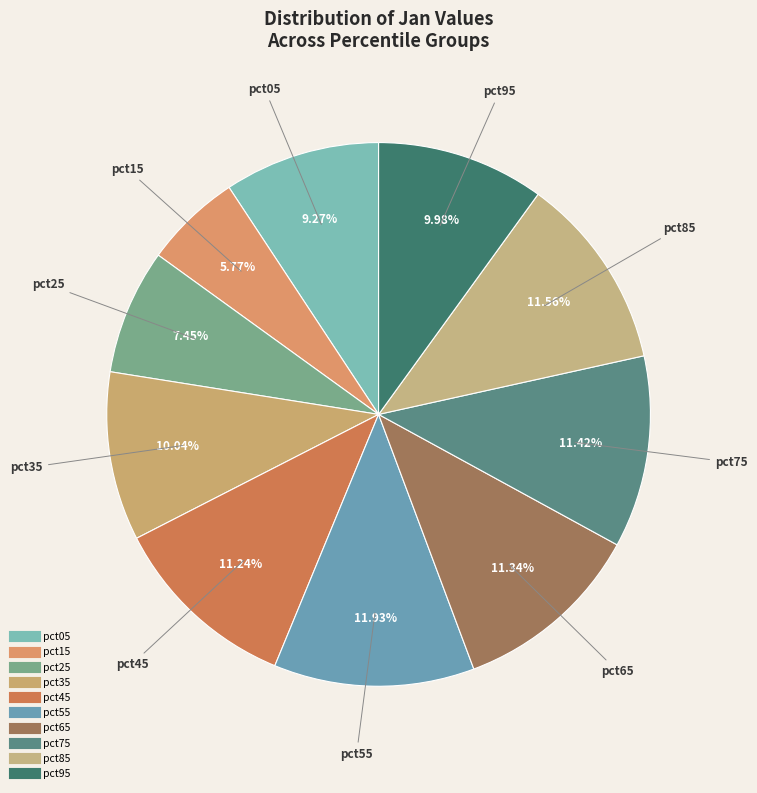

What percentage is NOT represented by pct15?

94.2%